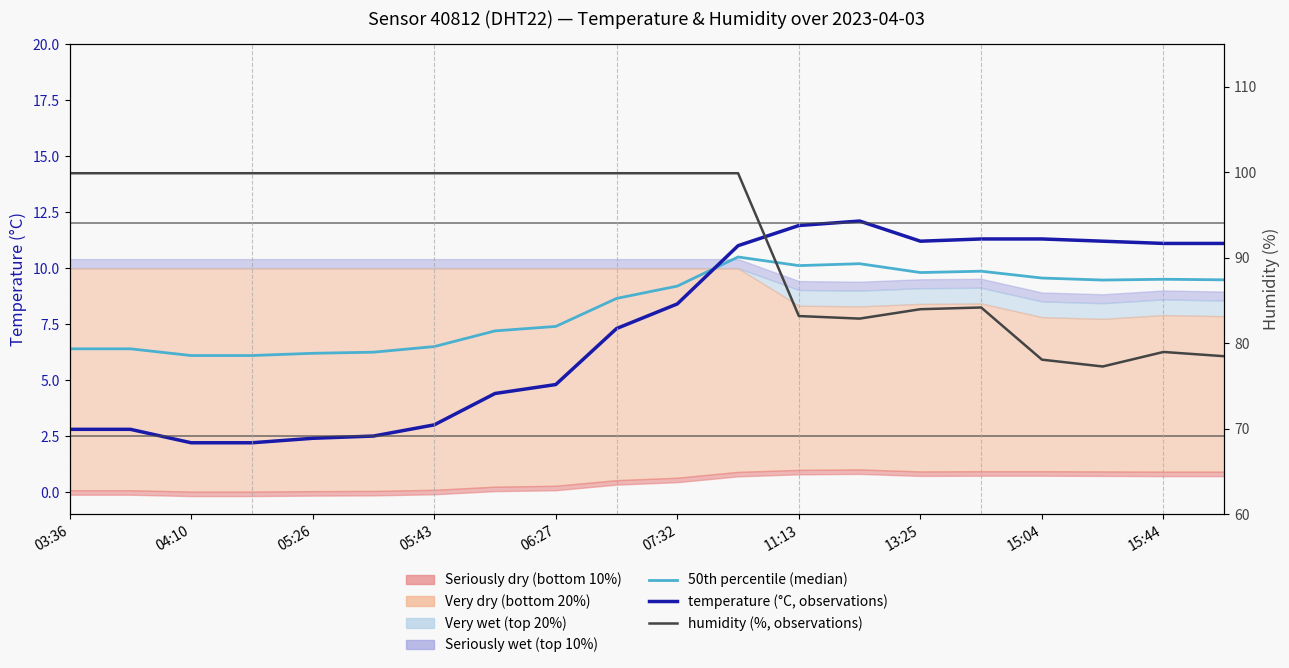

How many series are shown in this chart?

3